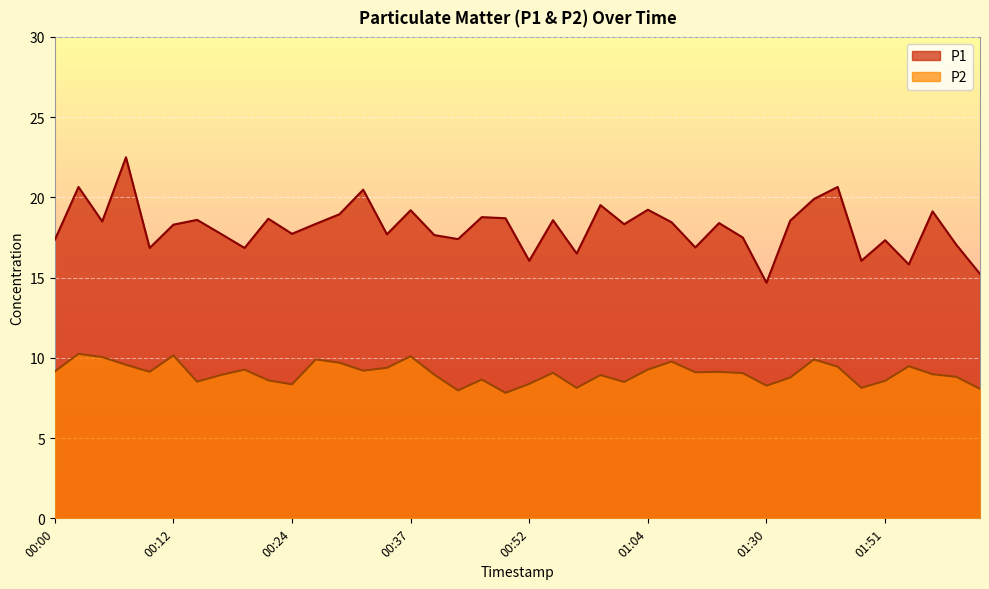

What are all the series names shown in the legend?

P1, P2